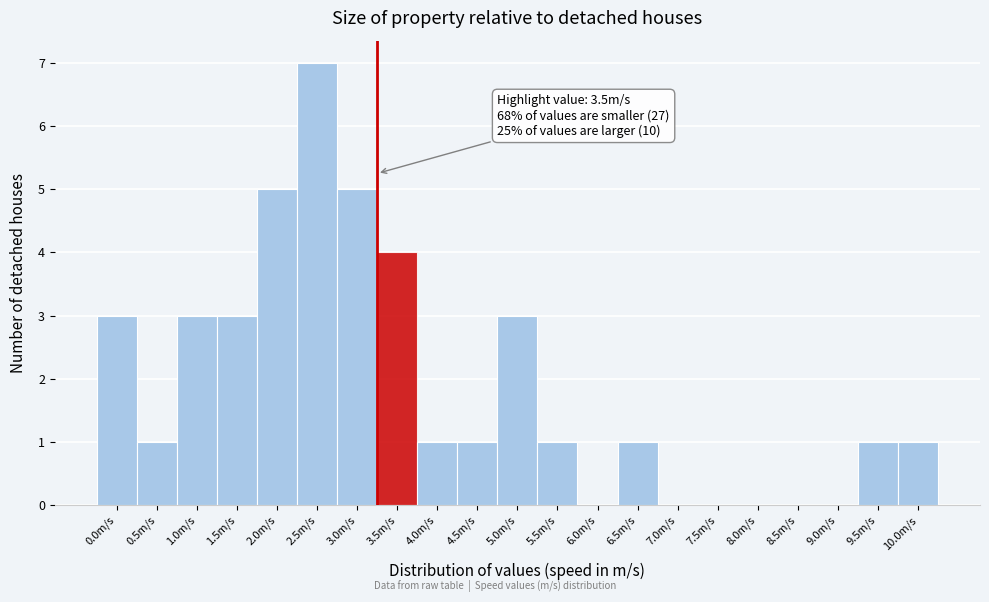

Reading right to left, what are all the values shown in this chart?

10.0m/s=1	9.5m/s=1	9.0m/s=0	8.5m/s=0	8.0m/s=0	7.5m/s=0	7.0m/s=0	6.5m/s=1	6.0m/s=0	5.5m/s=1	5.0m/s=3	4.5m/s=1	4.0m/s=1	3.5m/s=4	3.0m/s=5	2.5m/s=7	2.0m/s=5	1.5m/s=3	1.0m/s=3	0.5m/s=1	0.0m/s=3